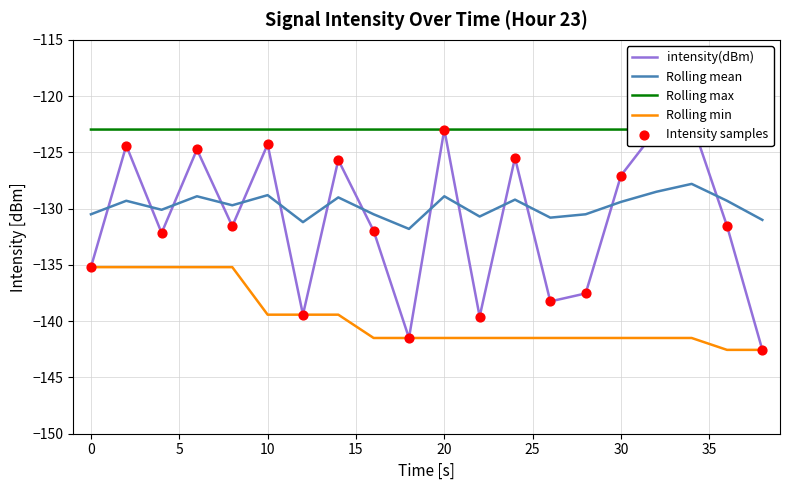

Which series has the largest total across all categories?

Rolling max